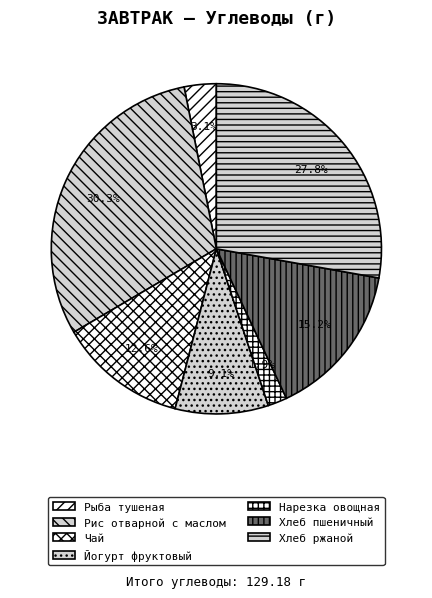

To the nearest percent, what is the average slice percentage?

14%